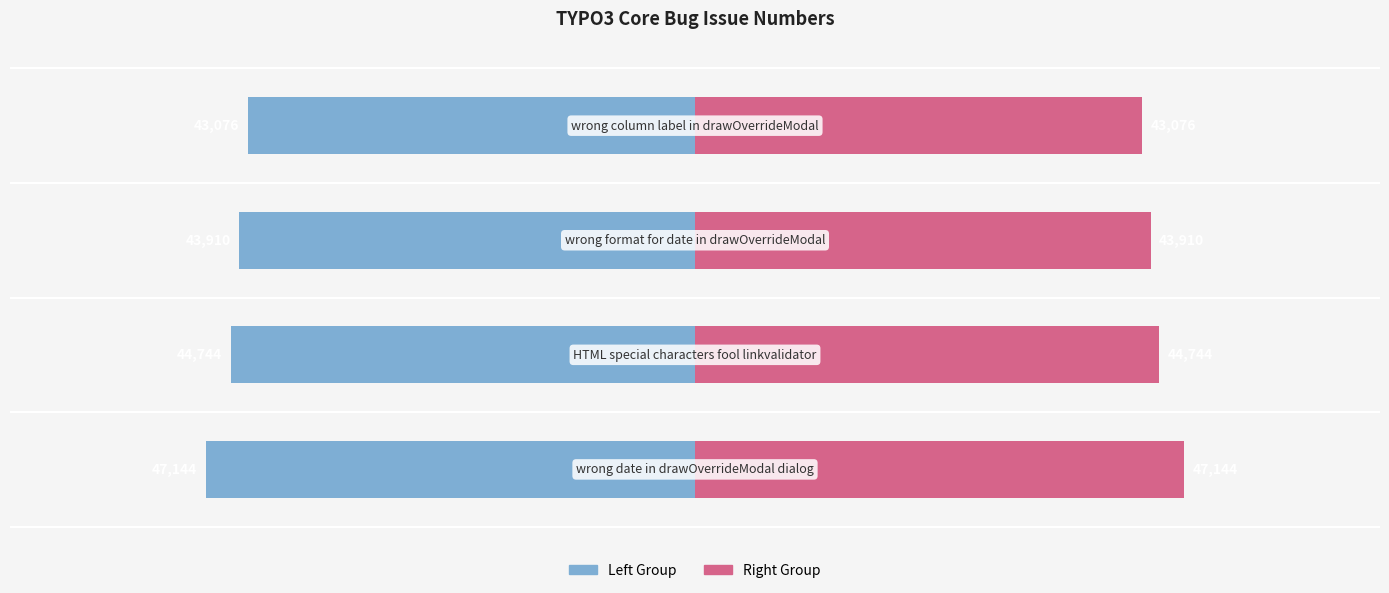

Reading left to right, extract all data points from this chart.

Left Group: −80000=-47144.5	−60000=-44744.0	−40000=-43909.5	−20000=-43076.0
Right Group: −80000=47144.5	−60000=44744.0	−40000=43909.5	−20000=43076.0